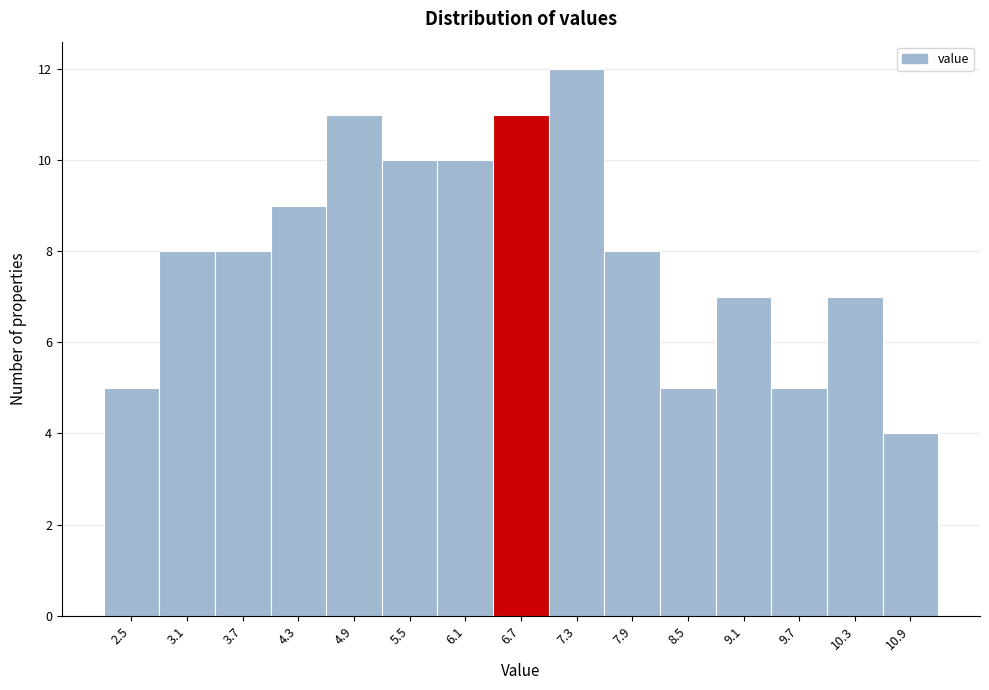

Reading right to left, transcribe all the data shown in this chart.

4	7	5	7	5	8	12	11	10	10	11	9	8	8	5